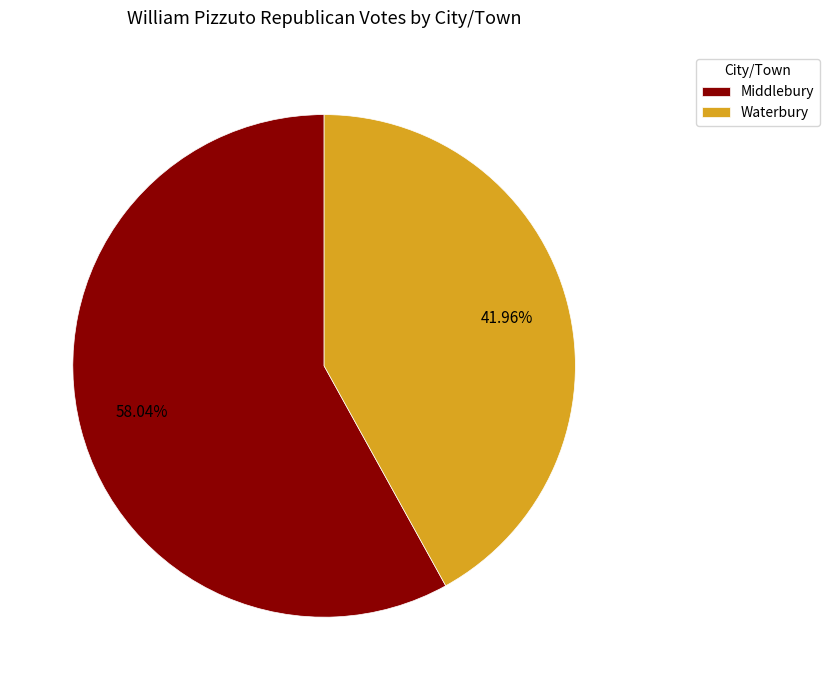

What is the ratio of the value at Middlebury to the value at Waterbury?

1.4